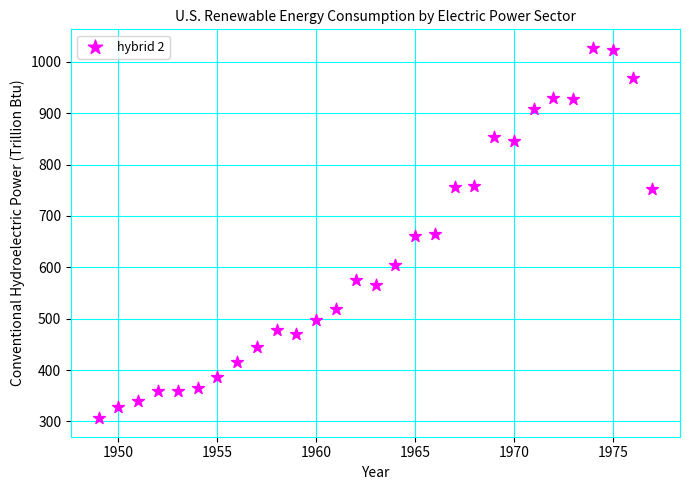

What is the range of X values (max minus min)?

28.0